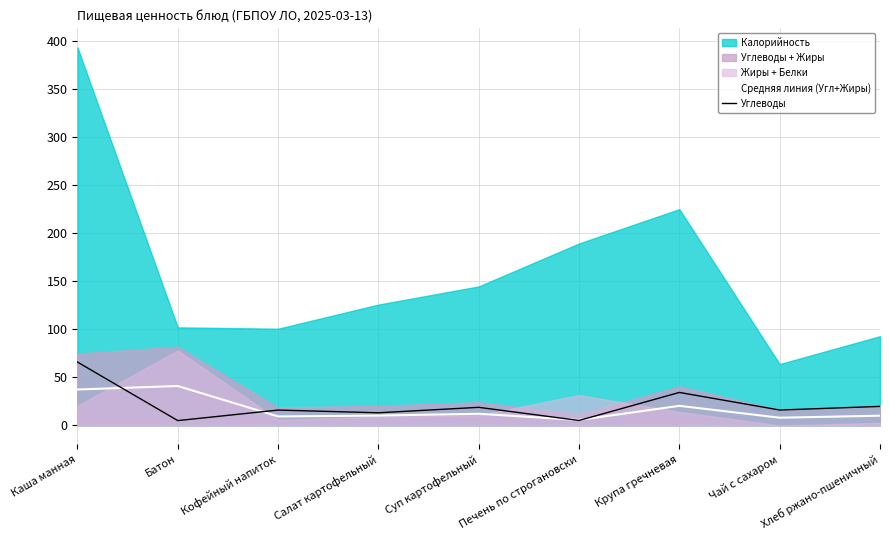

Which has a higher value, Салат картофельный or Крупа гречневая?

Крупа гречневая